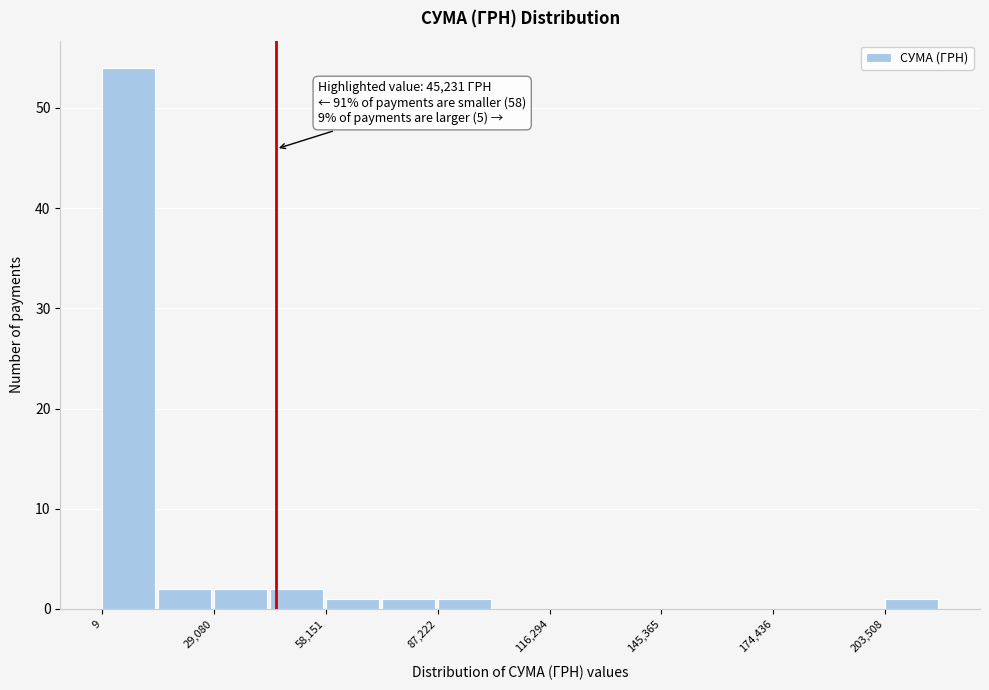

Around what value on the x-axis is the tallest bar? Give the approximate position of its centre, as read against the axis.

5000